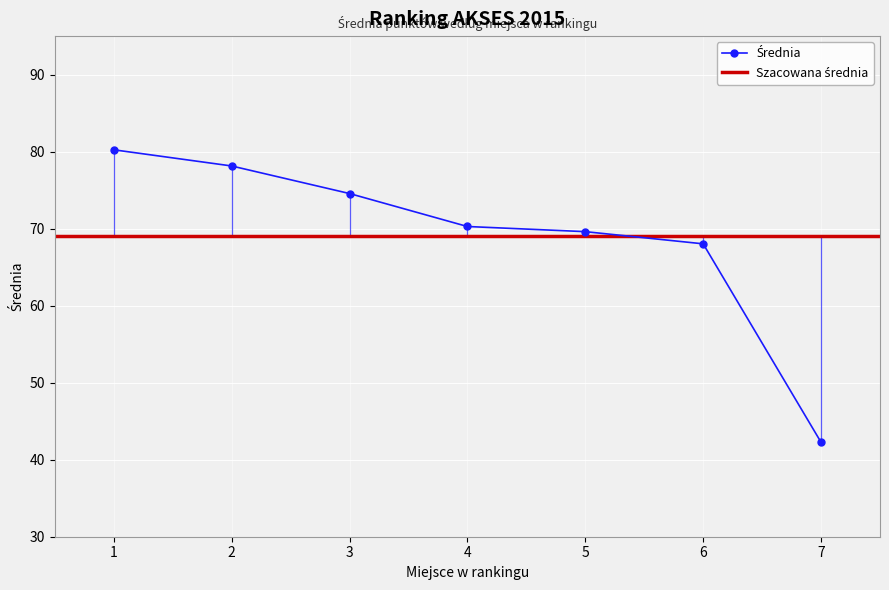

Approximately how many times larger is the value at 1 compared to 2?

1.0